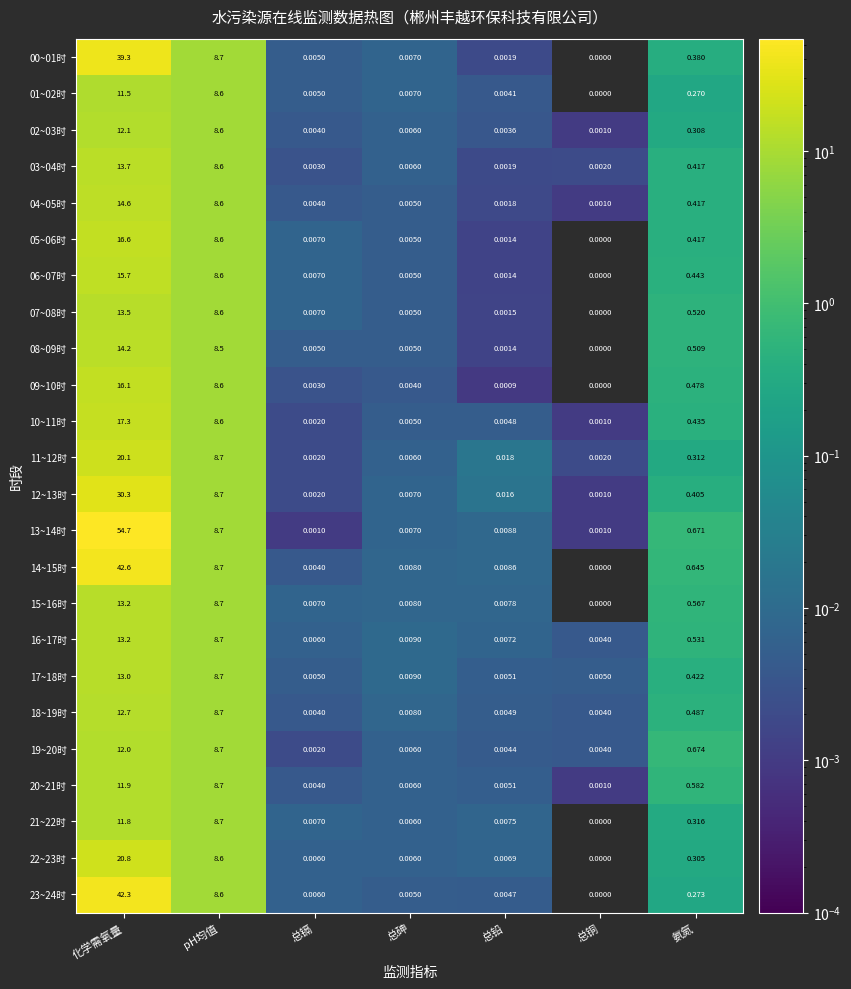

Which series changed the most between 化学需氧量 and 总铜?

13~14时